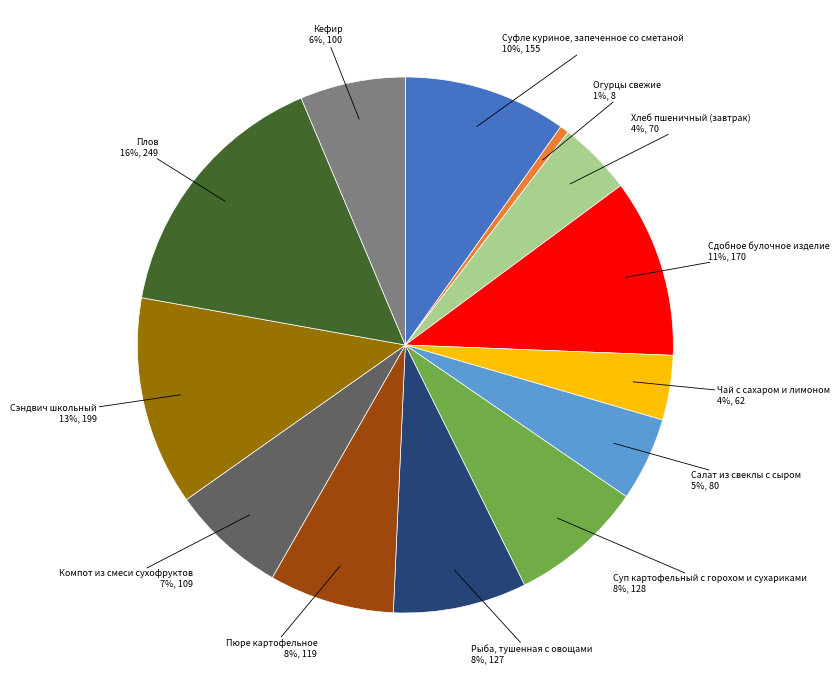

Does any single category account for the majority?

No